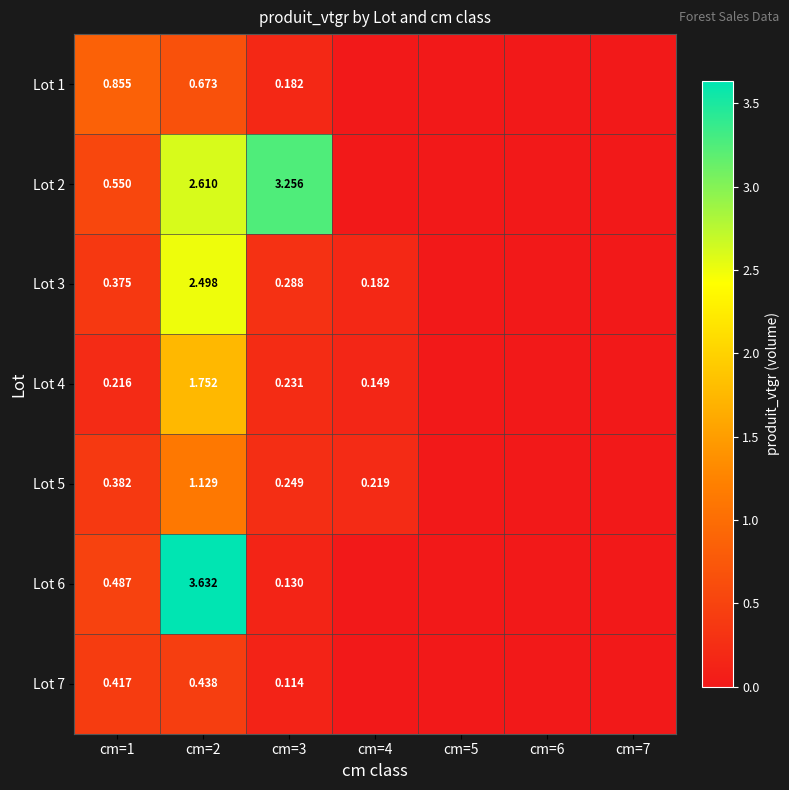

Is the value of Lot 5 at cm=2 greater than the value of Lot 6 at cm=3?

Yes